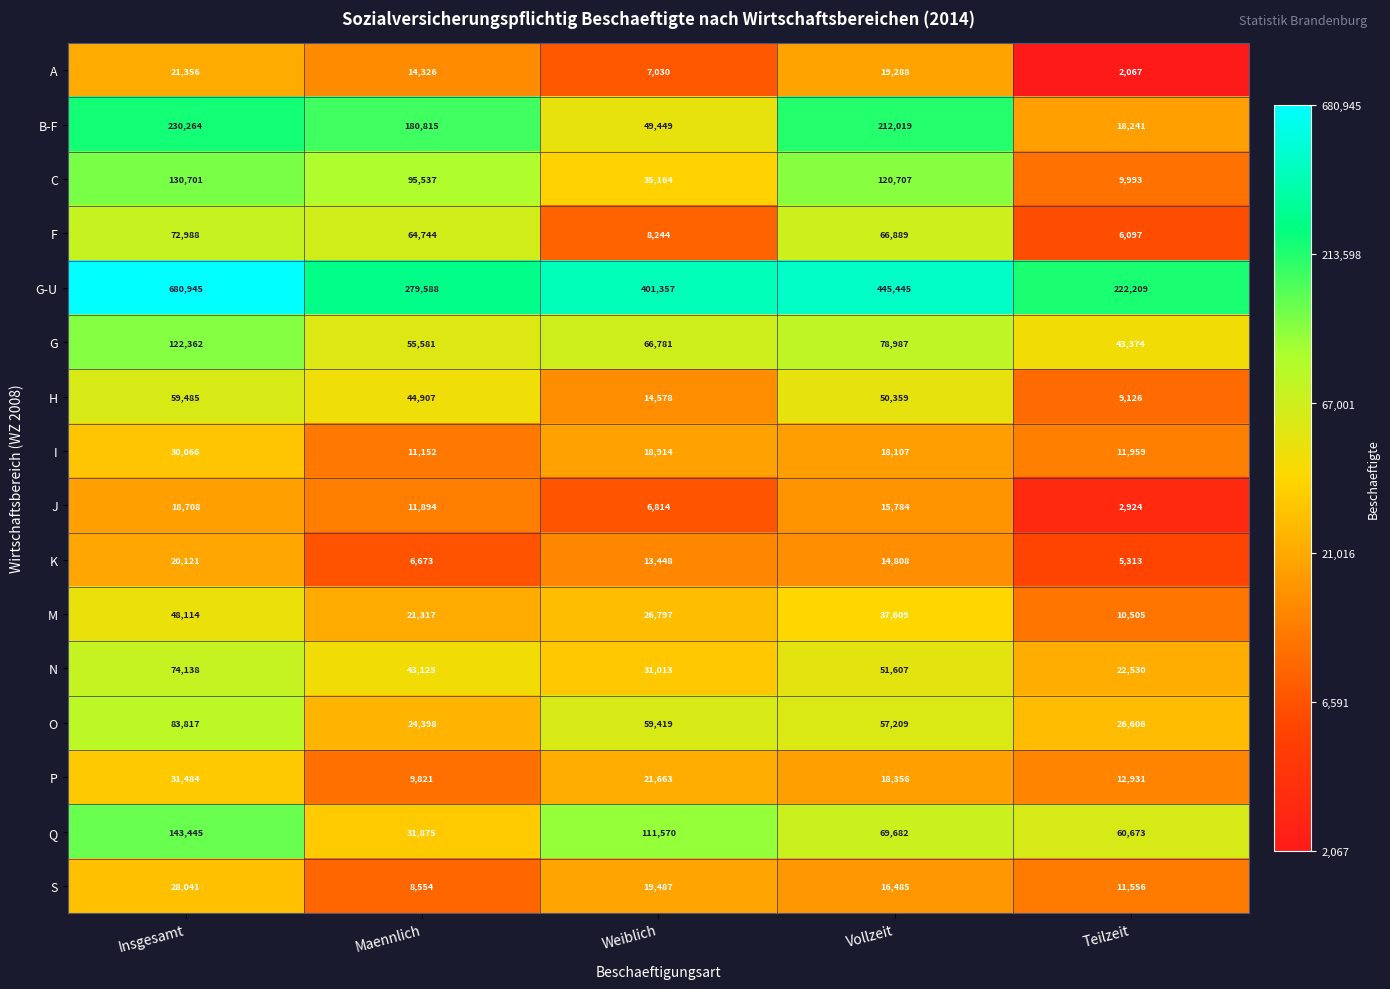

What is the spread (max minus min) of values at Maennlich?

272915